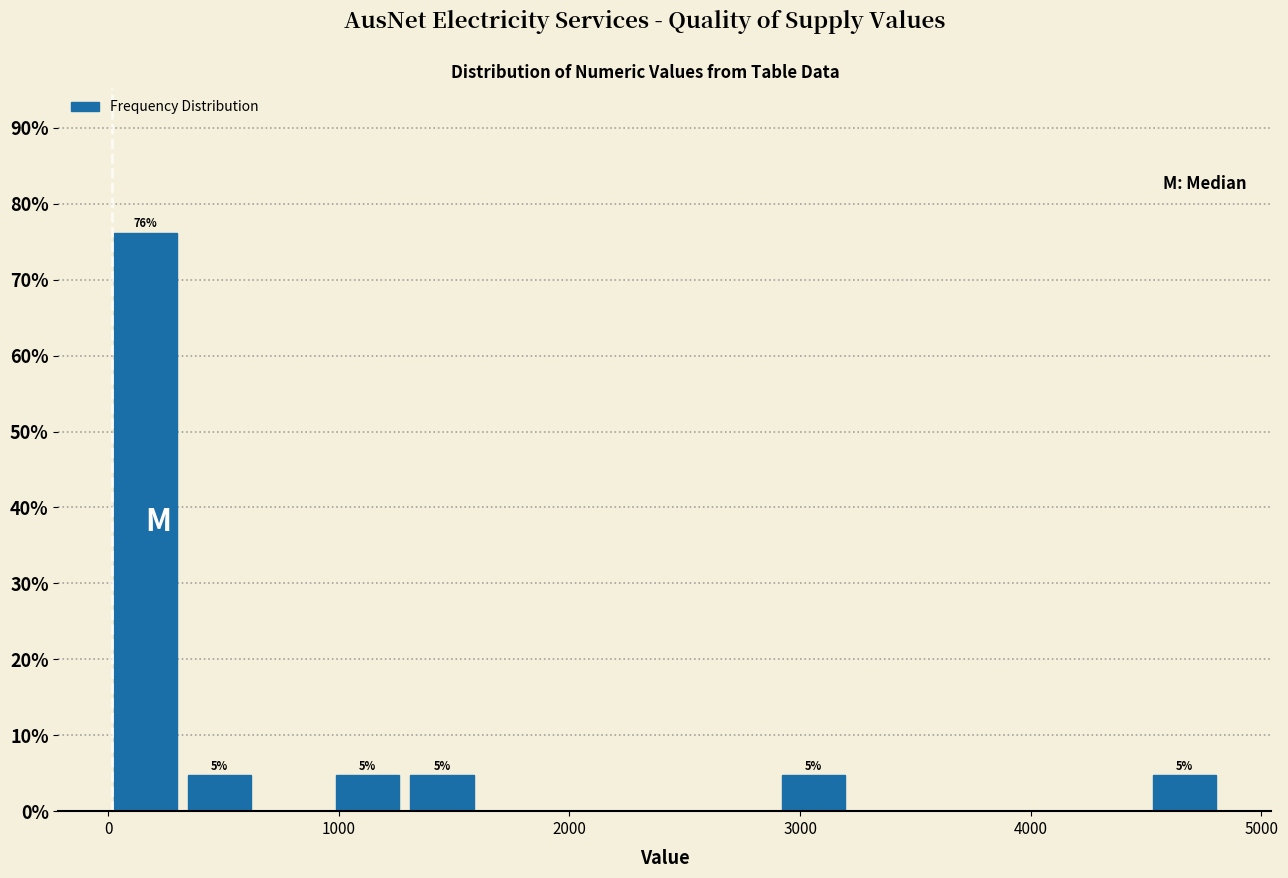

Read against the x-axis, roughly where is the centre of the tallest bar?

200